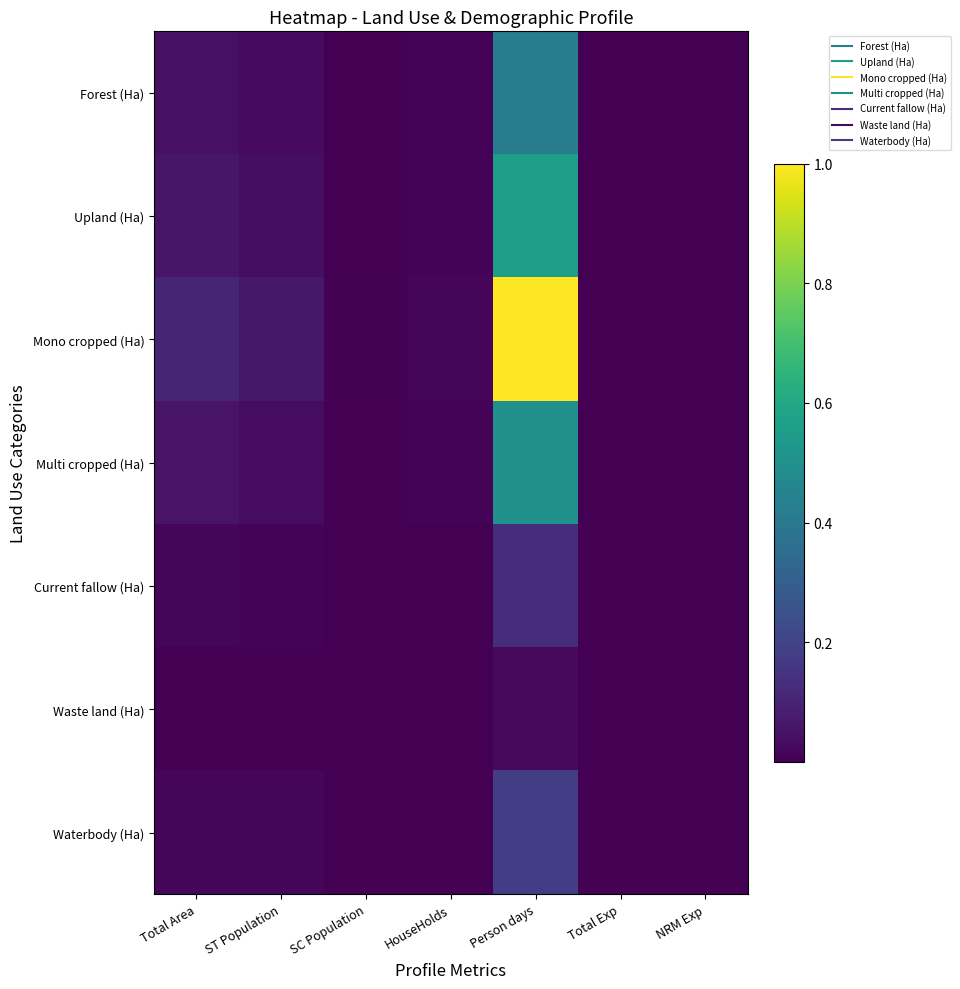

What is the difference between the highest and lowest values at Person days?

1.0